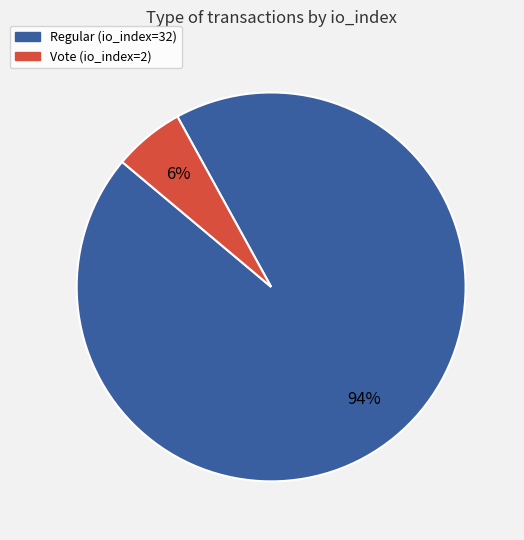

Which slice is the smallest?

Vote (io_index=2)